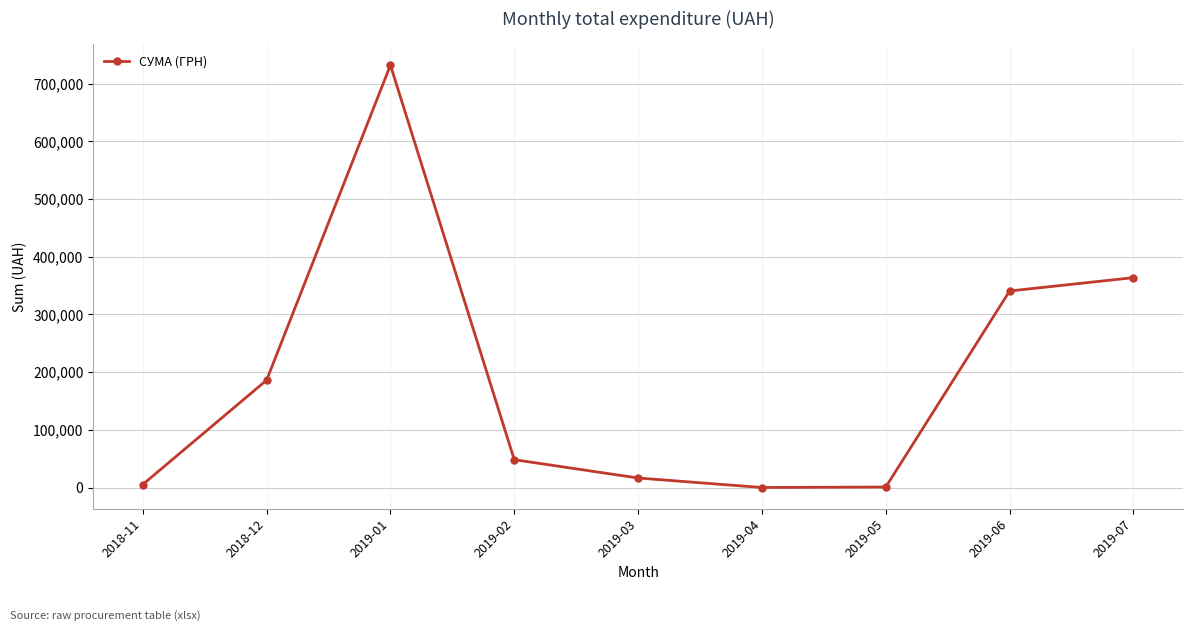

Does the chart have visible grid lines?

Yes